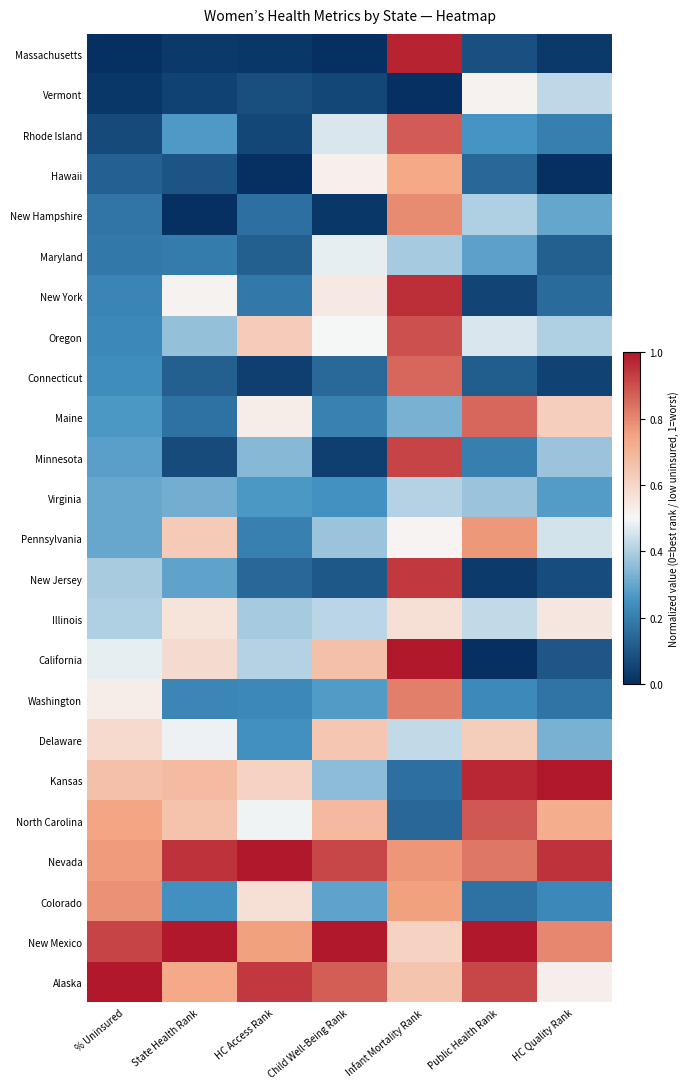

What is the total value across all series at Child Well-Being Rank?

9.8